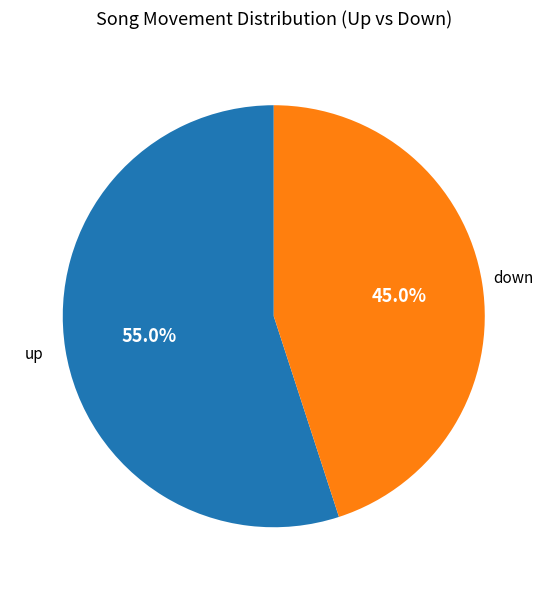

Is there a majority slice in this chart?

Yes